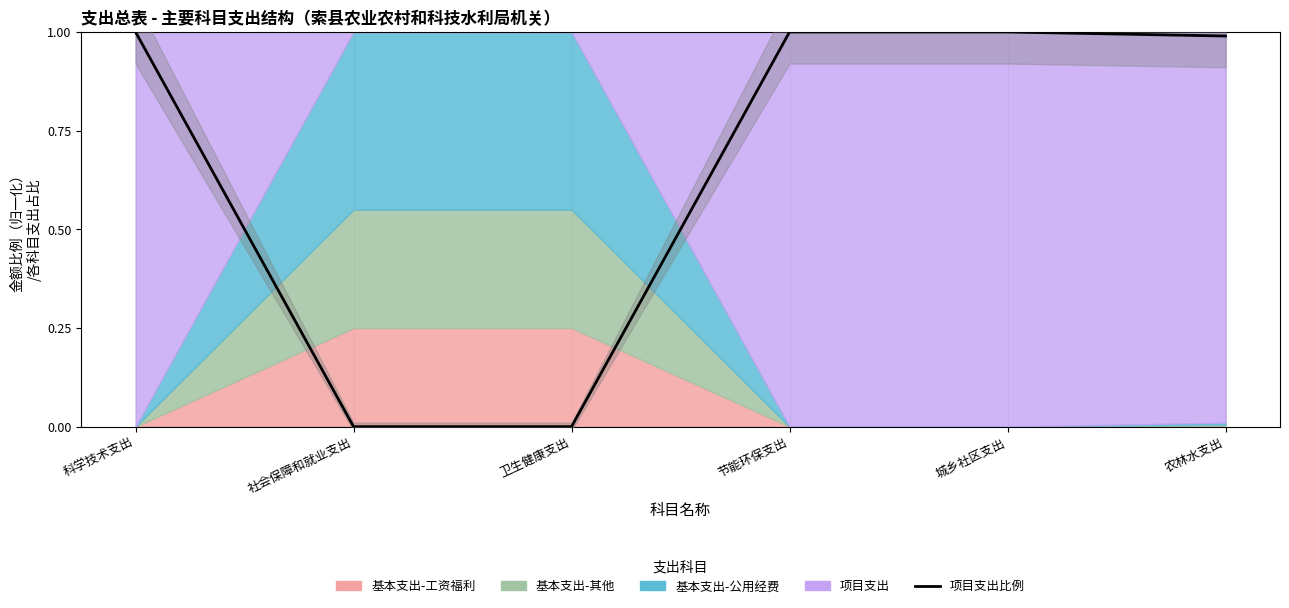

Rank the categories by value from highest to lowest.

科学技术支出, 节能环保支出, 城乡社区支出, 农林水支出, 社会保障和就业支出, 卫生健康支出